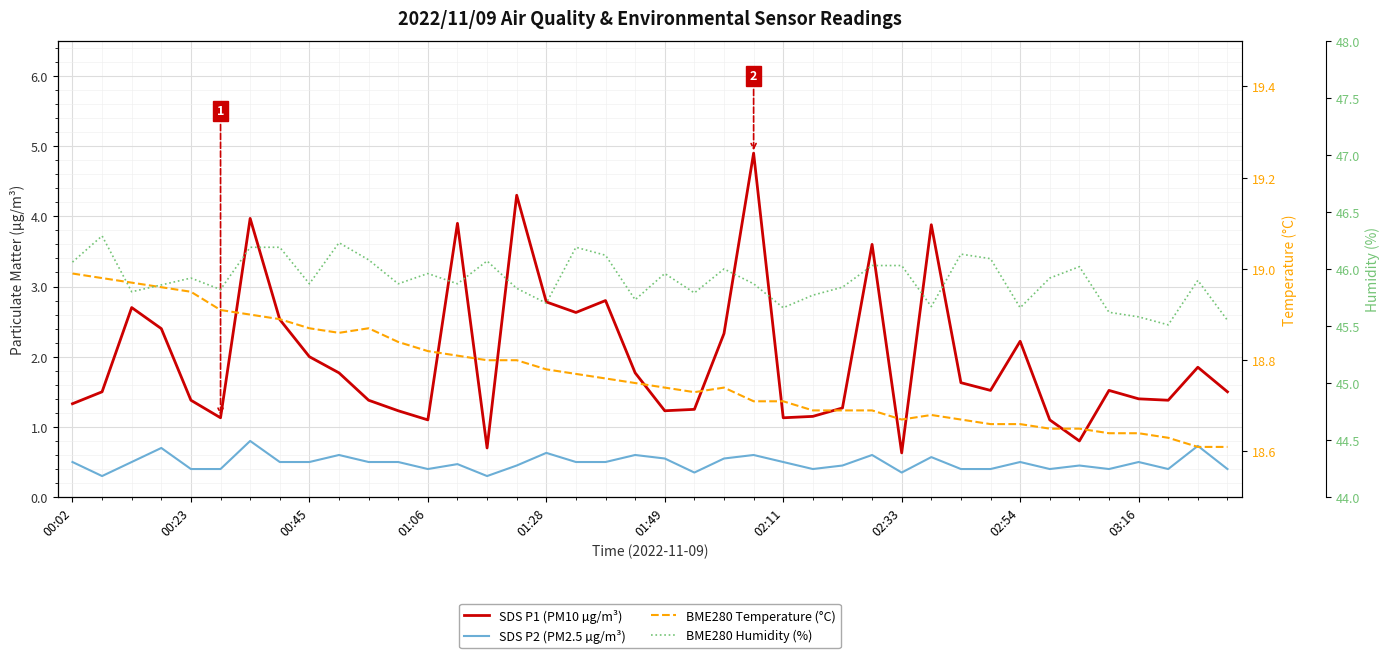

Which series has the largest range (max minus min)?

SDS P1 (PM10 µg/m³)